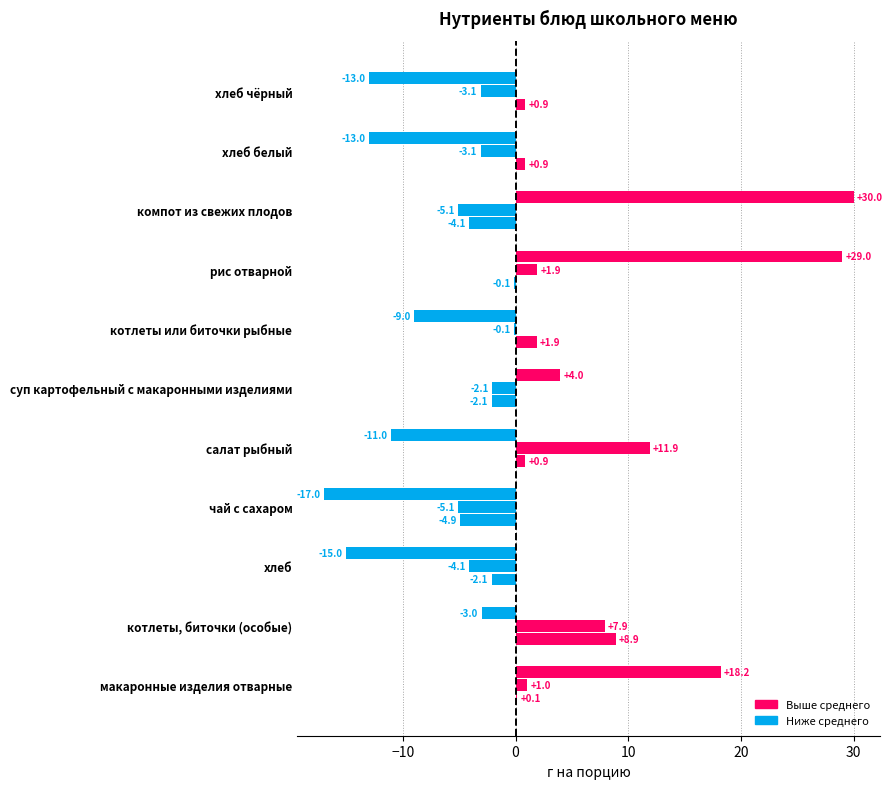

How many distinct data groups are displayed?

3